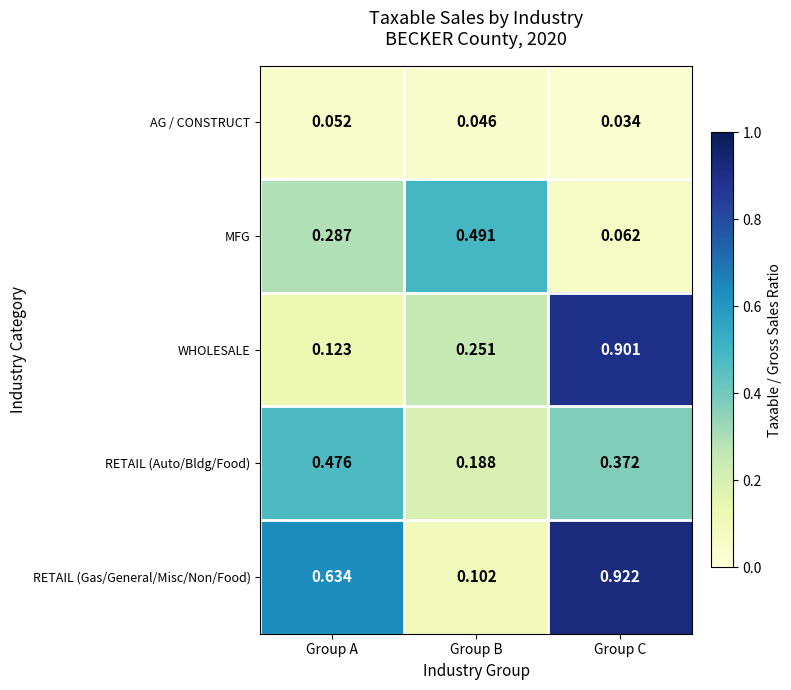

Is the value of RETAIL (Auto/Bldg/Food) at Group C greater than the value of AG / CONSTRUCT at Group B?

Yes